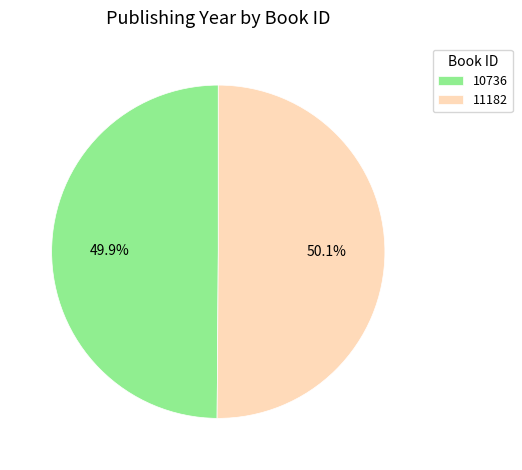

To the nearest percent, what portion does 11182 represent?

50%